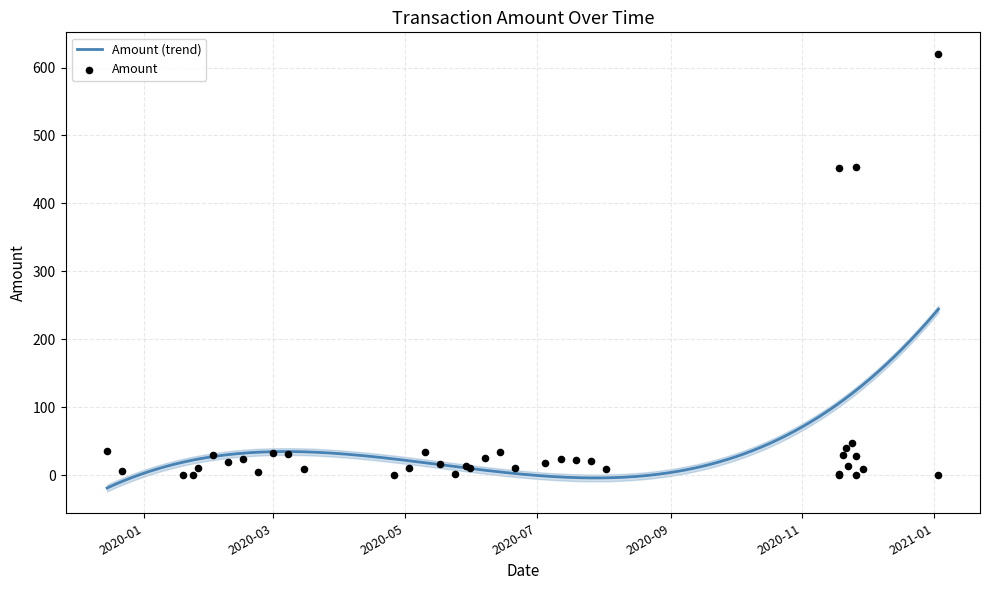

What is the minimum value for Amount (trend)?

-19.1